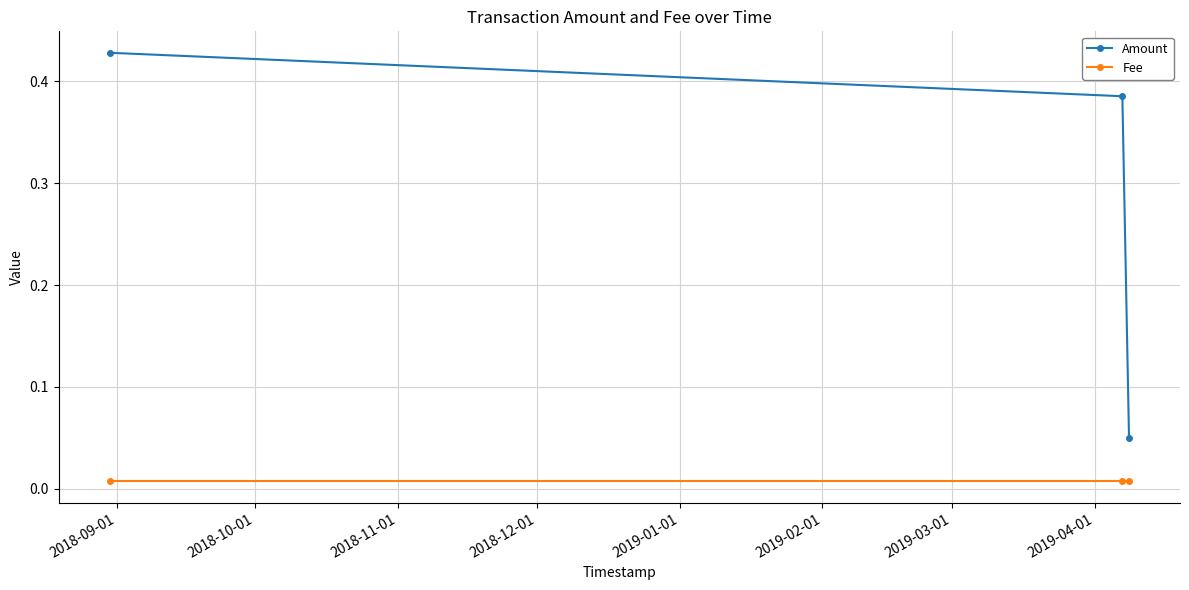

What is the sum of all Amount values?

0.9